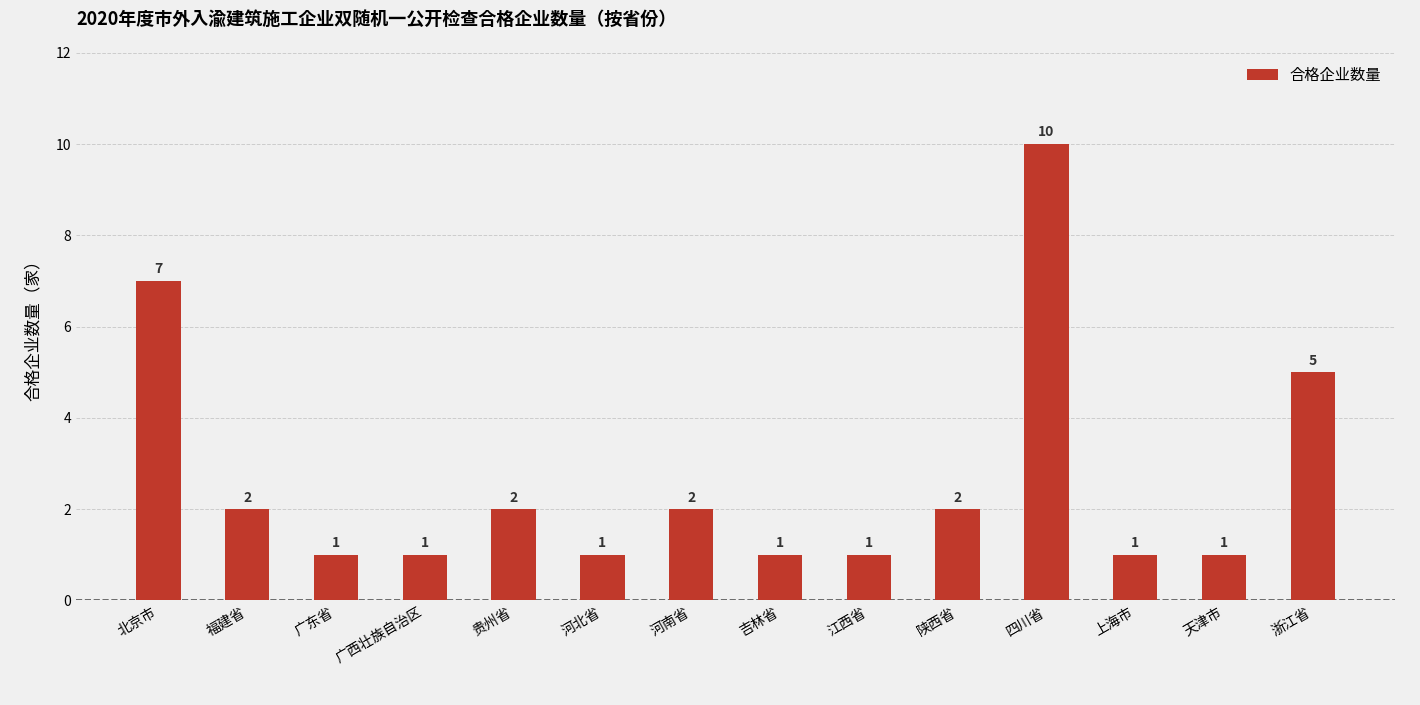

What is the greatest value displayed?

10